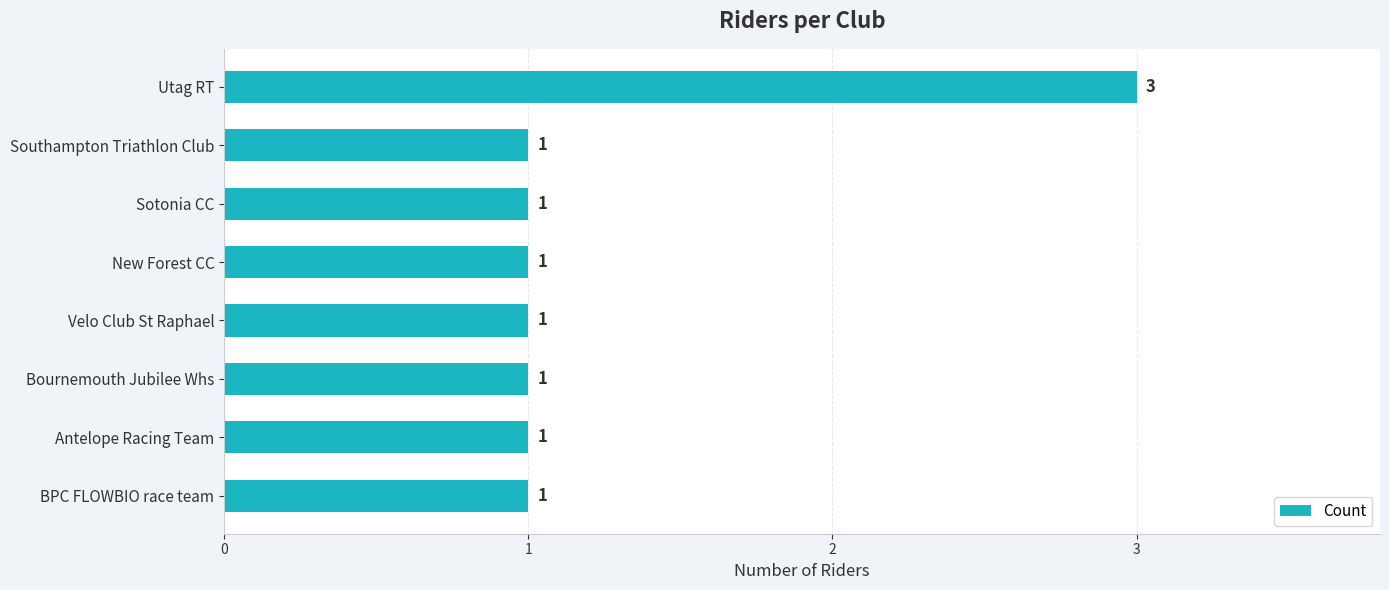

True or false: the data shows 5 at Utag RT.

False